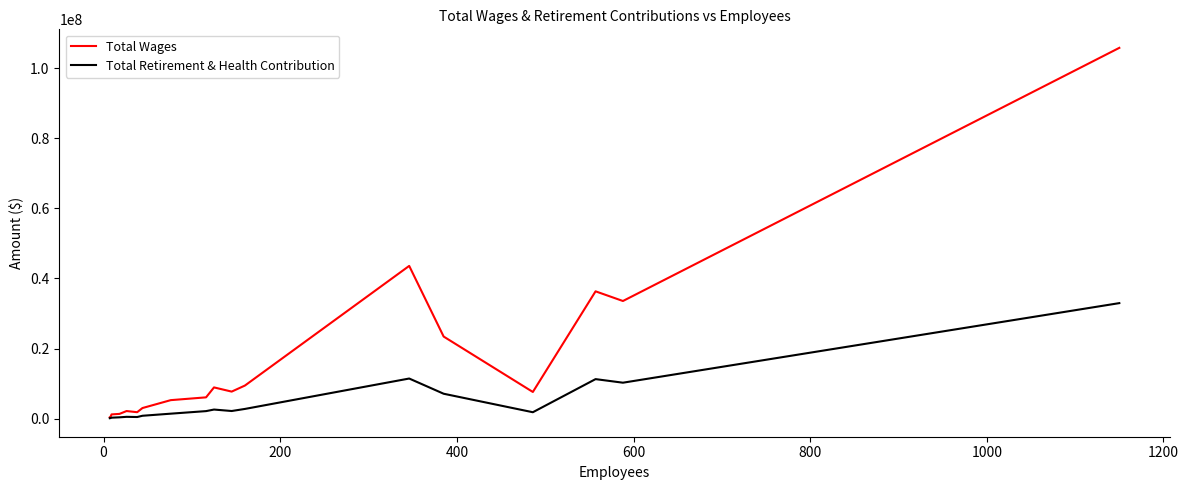

What is the smallest value displayed?

111640